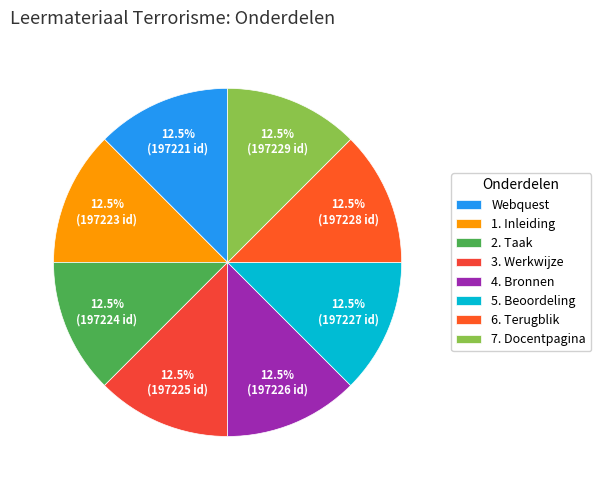

What percentage is NOT represented by Webquest?

87.5%